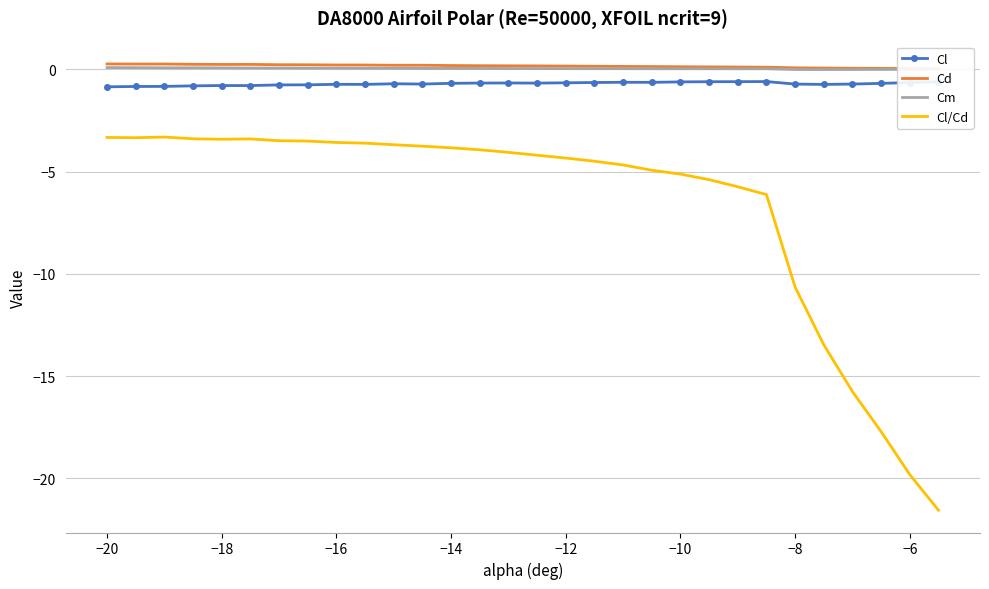

What is the minimum value shown in the chart?

-21.6